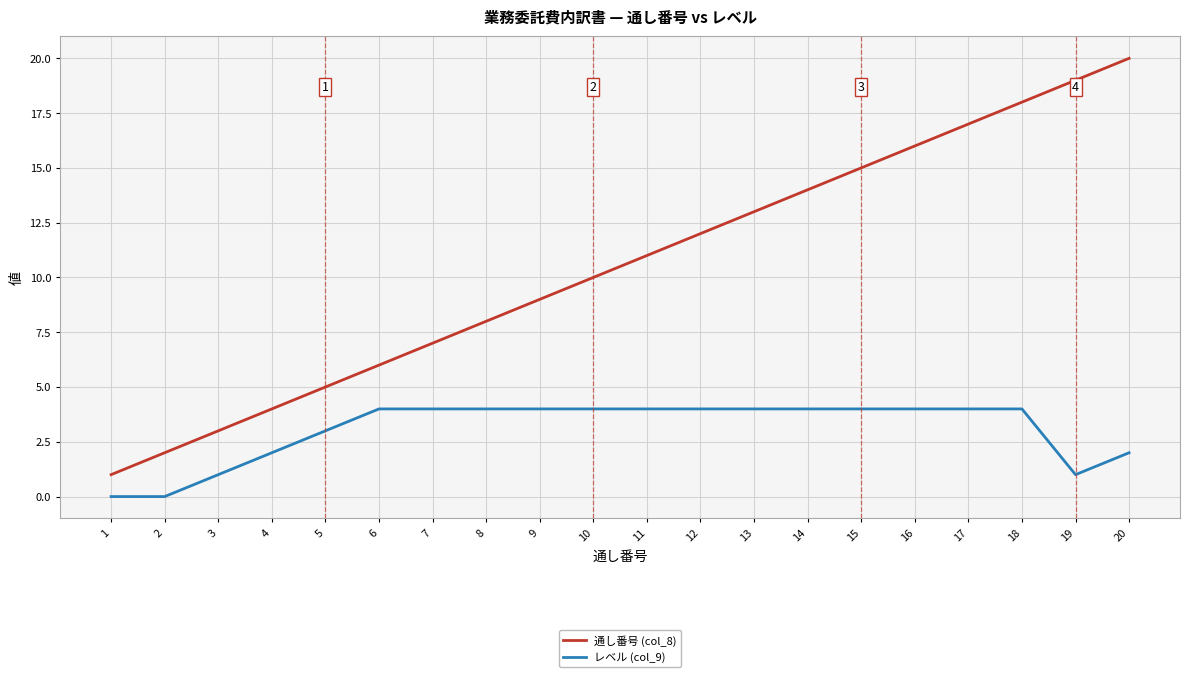

What is the difference between the maximum and minimum values in the レベル (col_9) series?

4